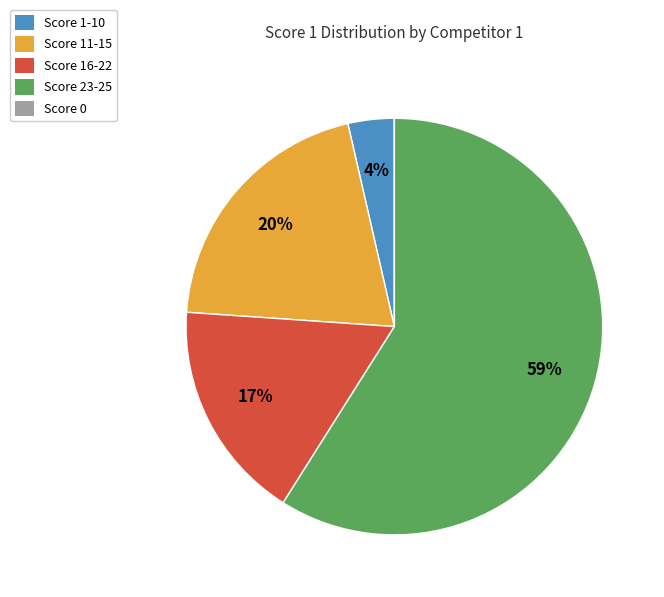

What is the largest slice in the pie chart?

Score 23-25